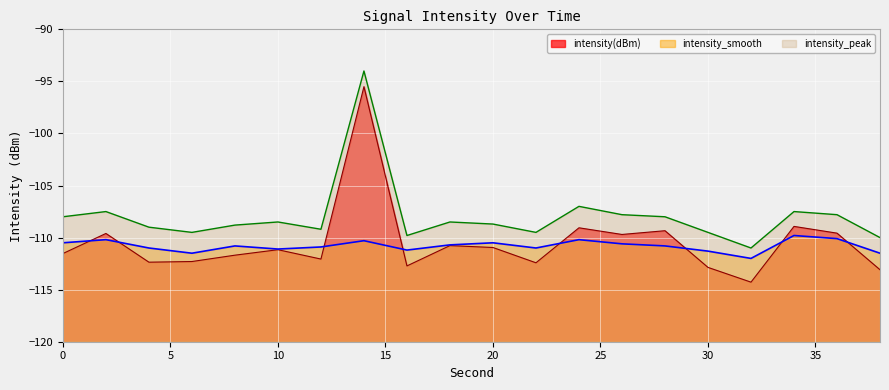

What is the total value across all series at 30?

-333.7